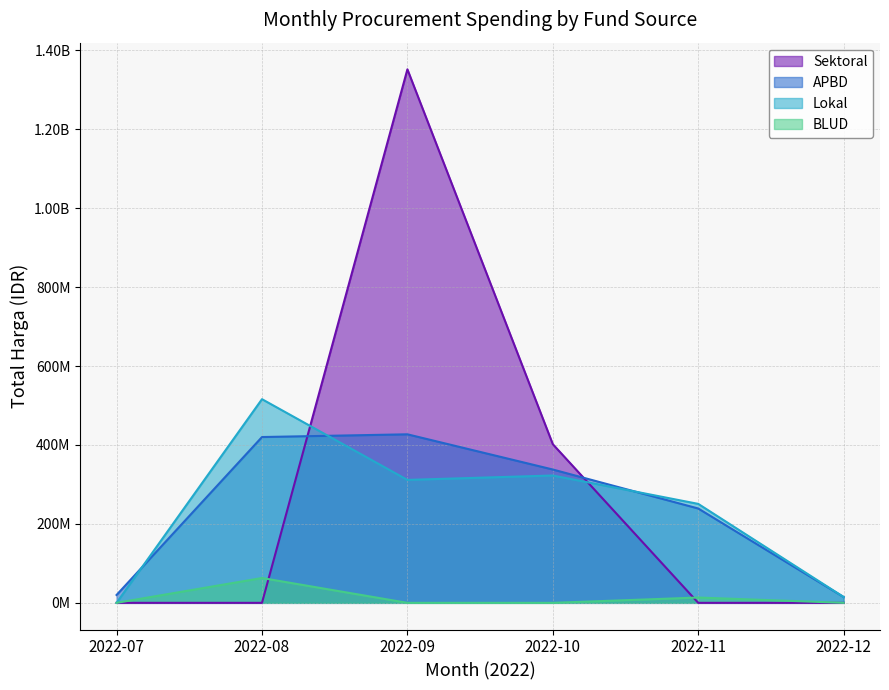

What are all the series names shown in the legend?

Sektoral, APBD, Lokal, BLUD